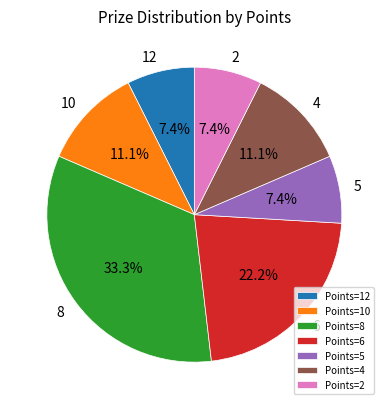

Approximately how many times larger is the value at Points=2 compared to Points=4?

0.7